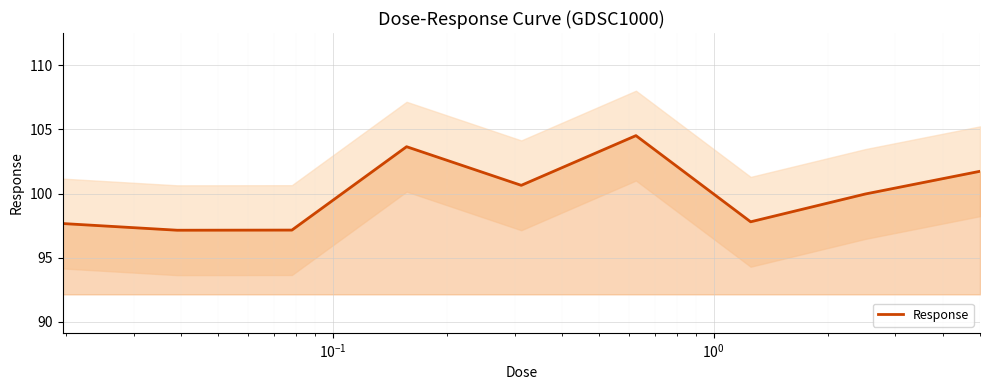

What is the minimum value shown in the chart?

97.1